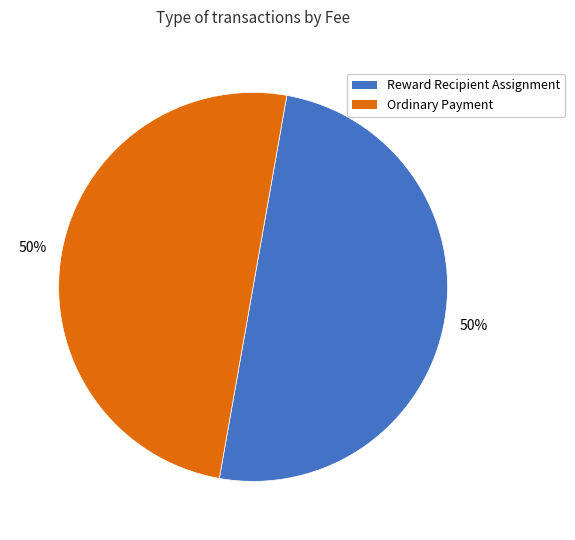

To the nearest percent, what is the average slice percentage?

50%